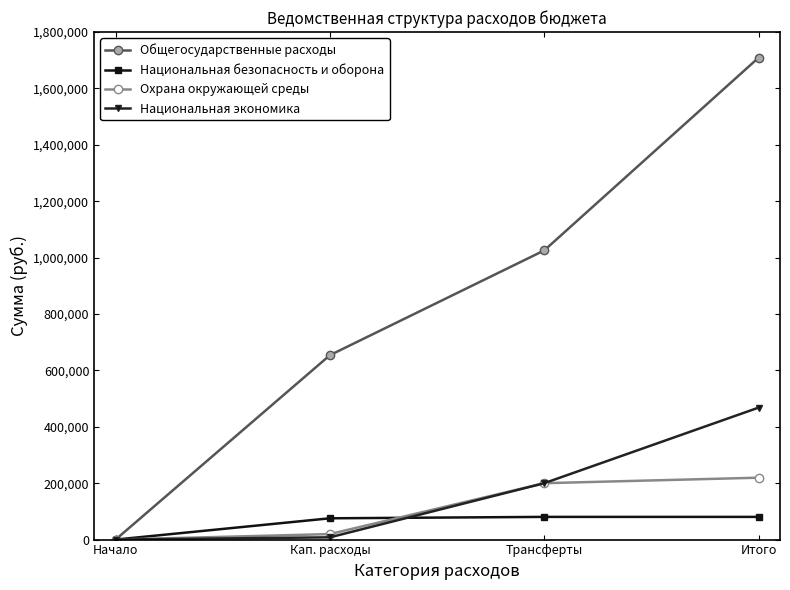

What value does the Охрана окружающей среды series have at Кап. расходы?

19500.0